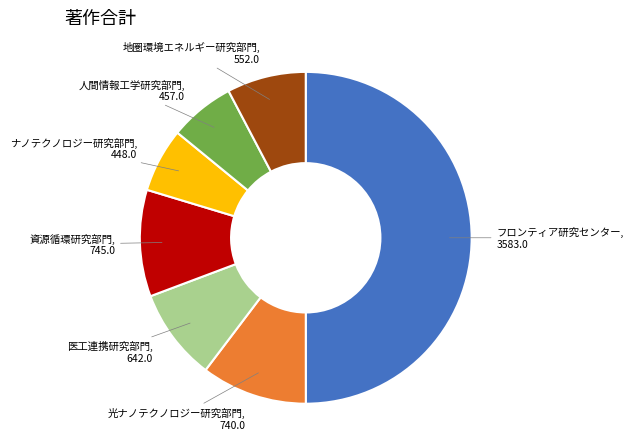

How many slices are in this pie chart?

7